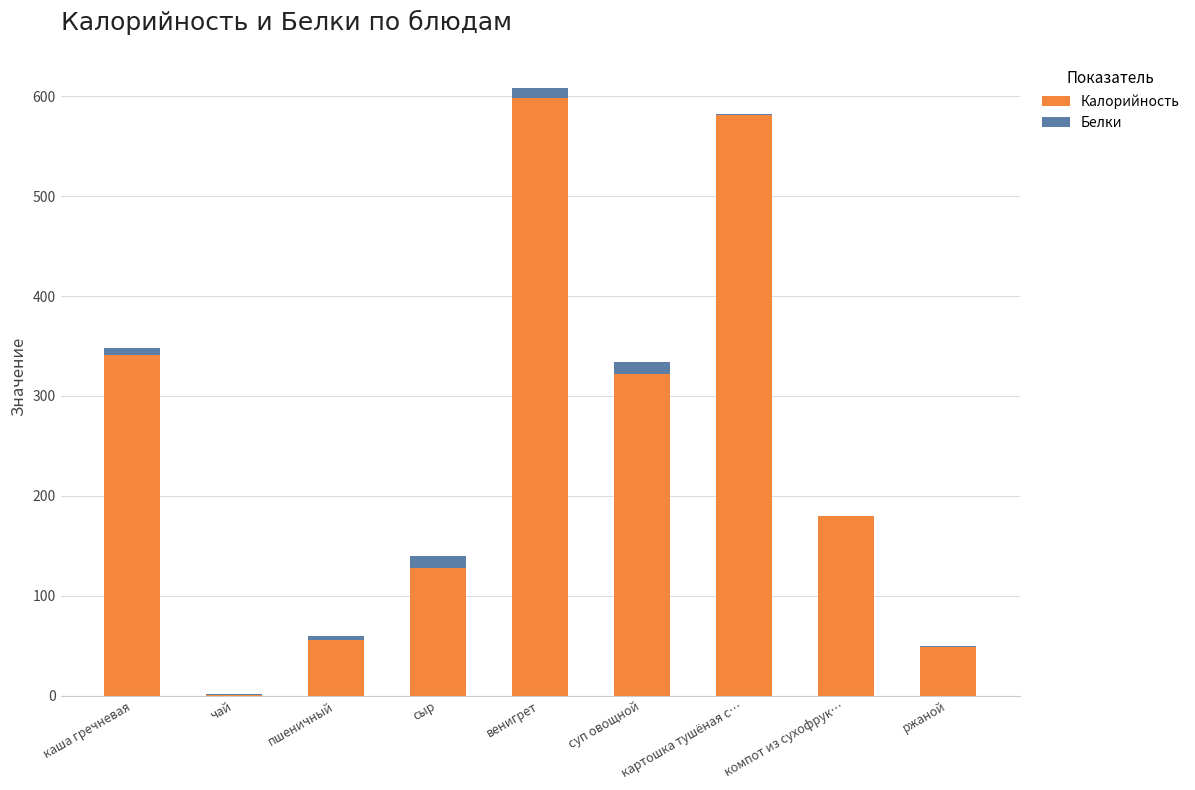

At which category is the sum across all series the highest?

венигрет